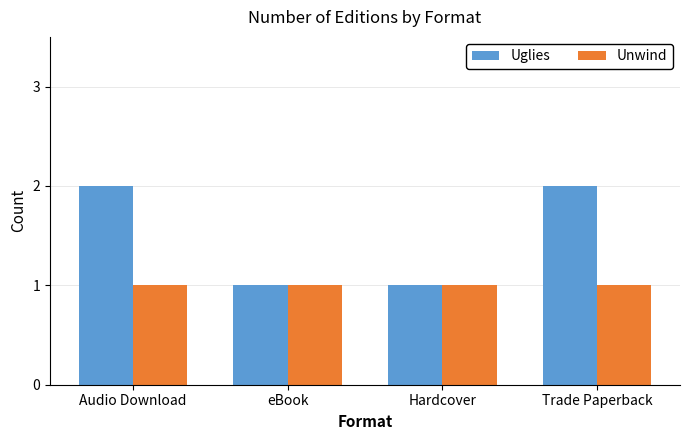

Reading left to right, extract all data points from this chart.

Uglies: Audio Download=2	eBook=1	Hardcover=1	Trade Paperback=2
Unwind: Audio Download=1	eBook=1	Hardcover=1	Trade Paperback=1